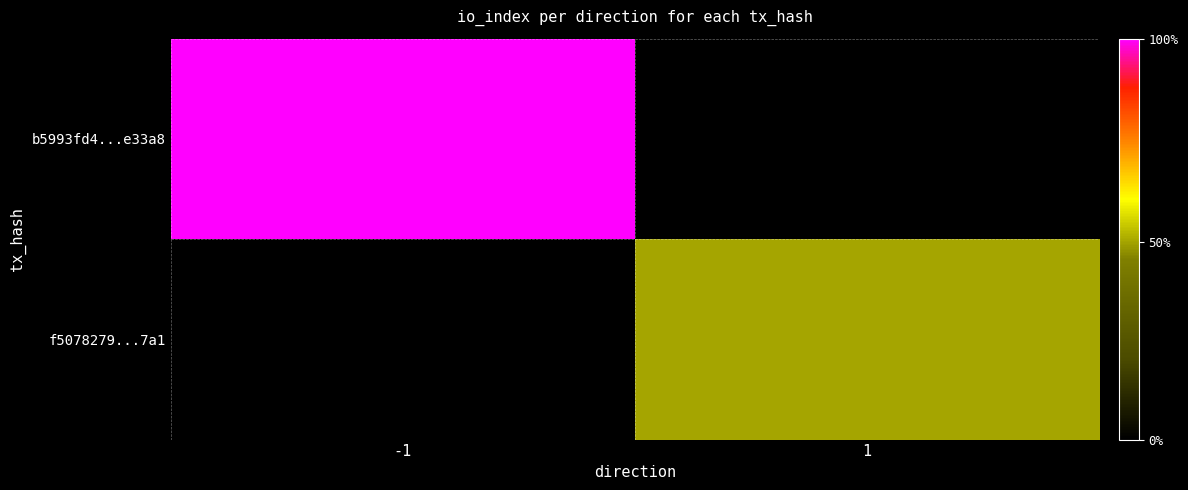

At which category does the chart reach its peak across all series?

-1